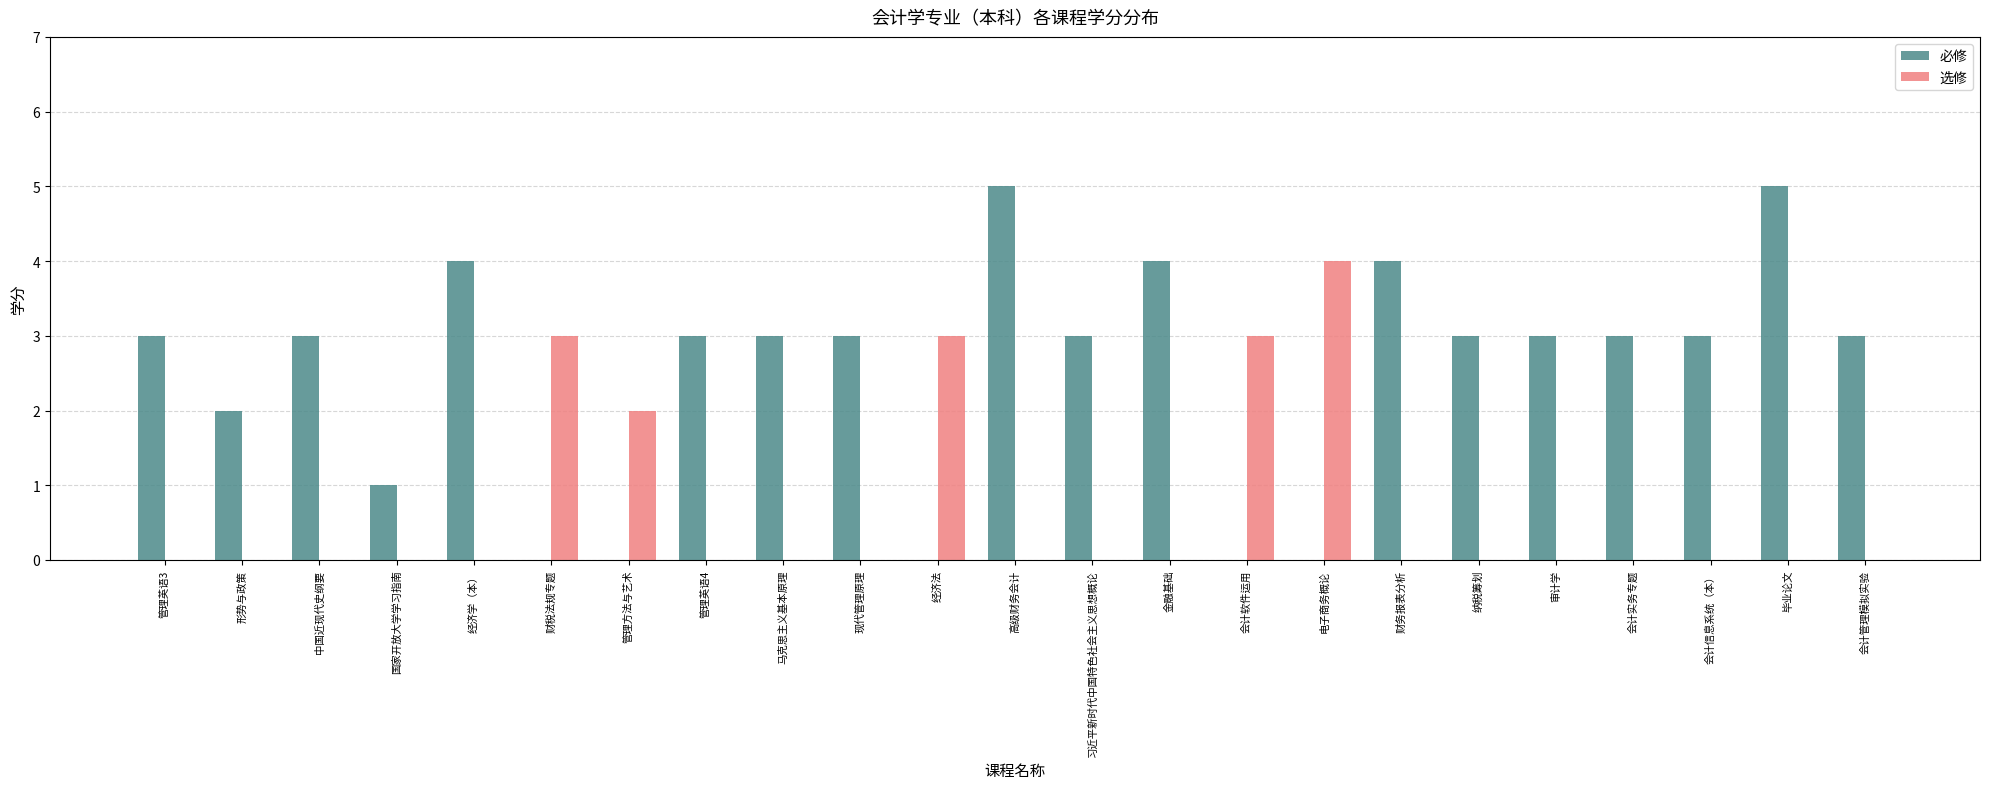

What is the sum of the 选修 values at 经济法 and 毕业论文?

3